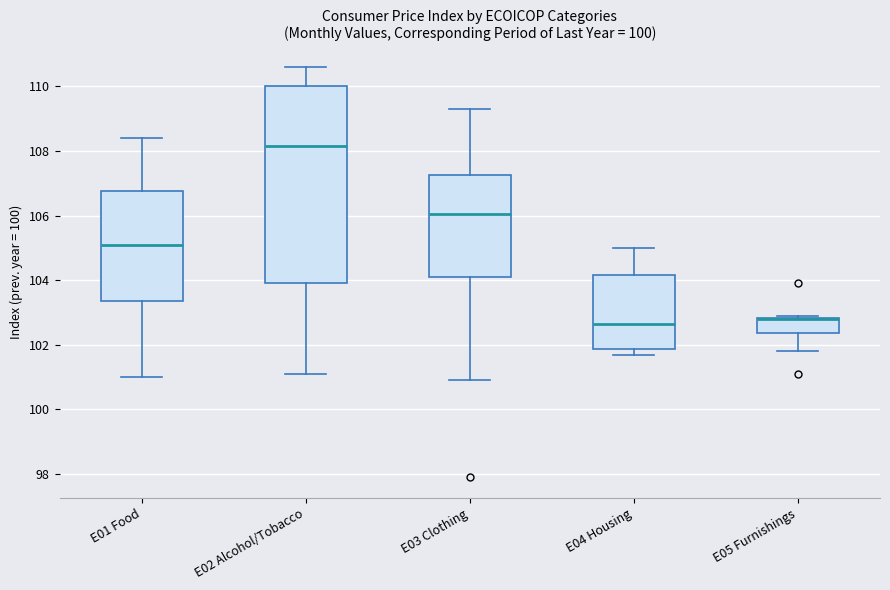

Reading left to right, transcribe this box plot: for each box, give where its median line is, the range the box spans, and where its two whiskers end, as read against the y-axis. The values are not printed on the chart, so give them approximately, as read against the axis.

E01 Food: median 105.2, box 103.4 to 106.8, whiskers 101.0 to 108.4
E02 Alcohol/Tobacco: median 108.2, box 104.0 to 110.0, whiskers 101.2 to 110.6
E03 Clothing: median 106.0, box 104.2 to 107.2, whiskers 101.0 to 109.4
E04 Housing: median 102.6, box 101.8 to 104.2, whiskers 101.8 (just below the box's lower edge) to 105.0
E05 Furnishings: median 102.8 (drawn on the box's upper edge), box 102.4 to 102.8, whiskers 101.8 to 103.0